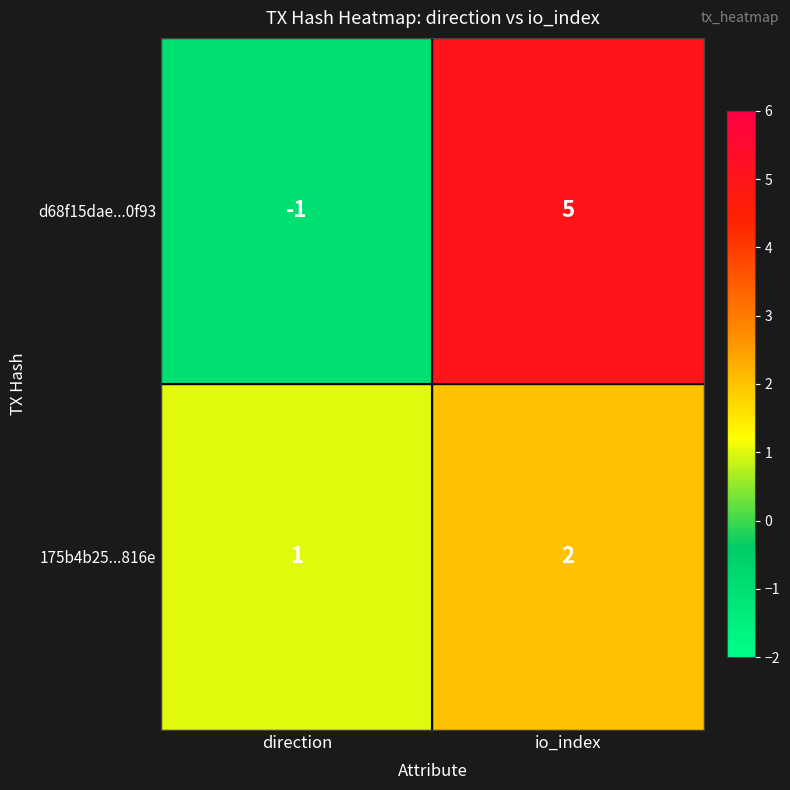

Rank the series by their maximum value, from highest to lowest.

d68f15dae...0f93, 175b4b25...816e